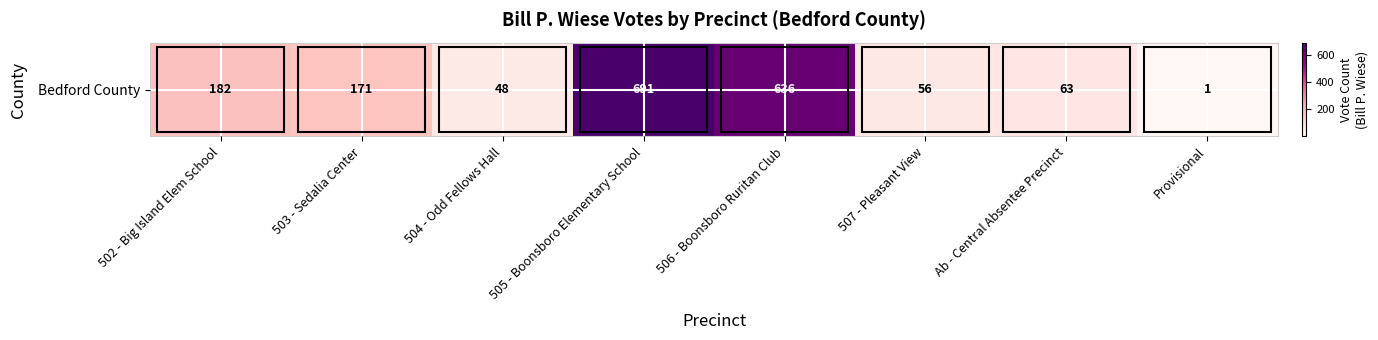

The value at Ab - Central Absentee Precinct is 35. True or false?

False